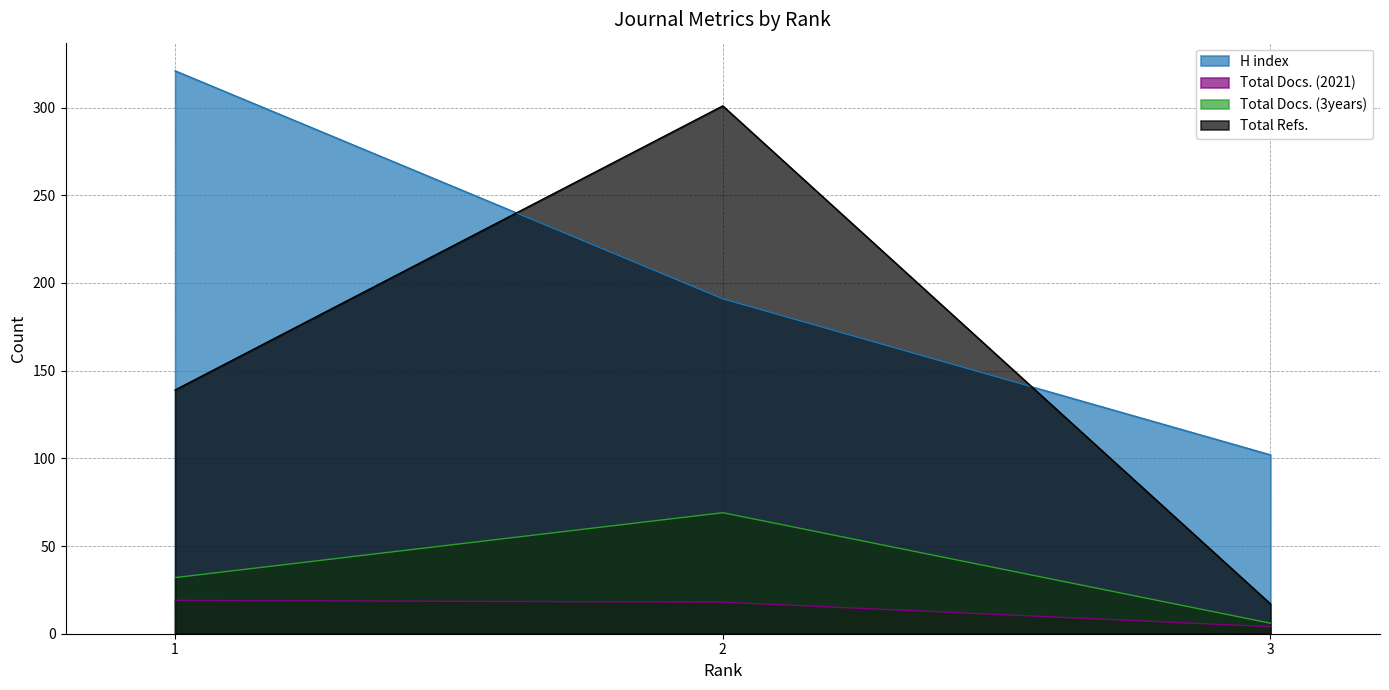

Between 3 and 1, which is larger?

1